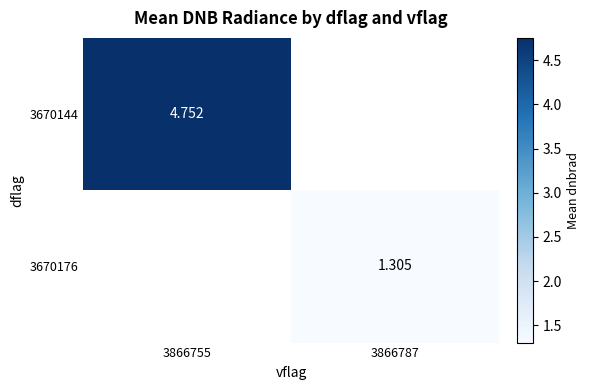

Read the 3670176 value at 3866787.

1.3